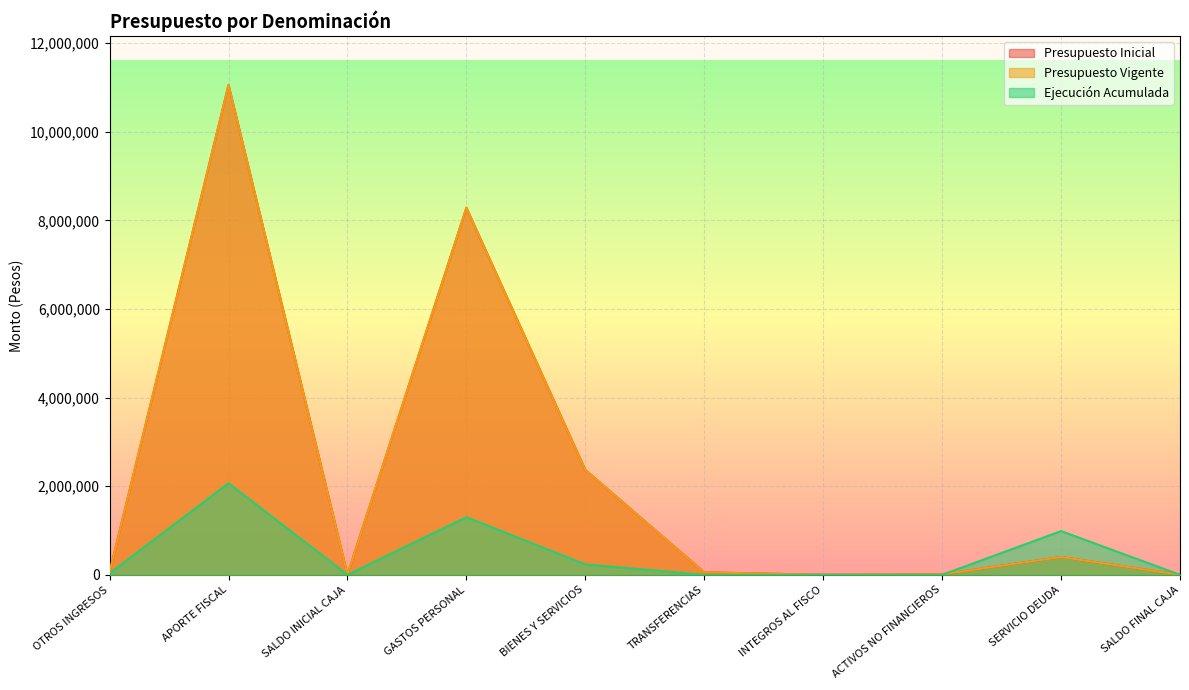

True or false: Presupuesto Inicial has a value of 195 at INTEGROS AL FISCO.

False